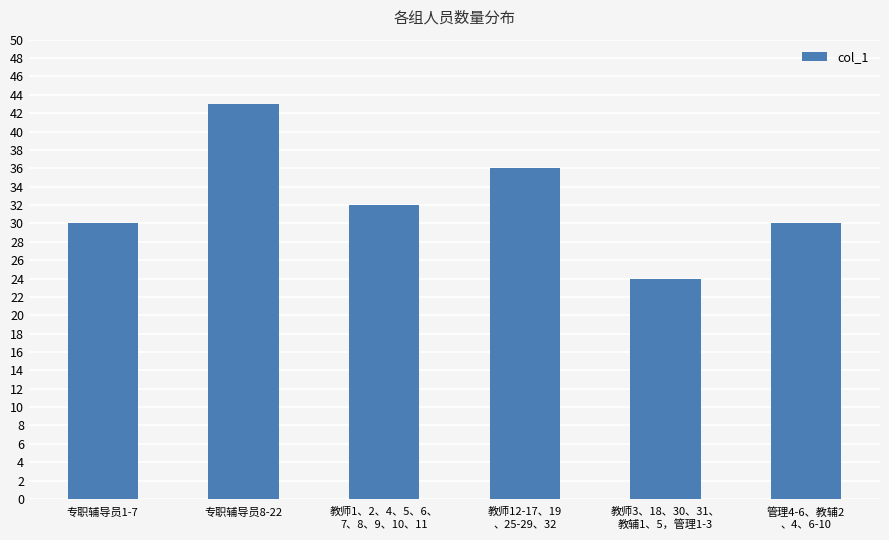

At which label is the value closest to 33?

教师1、2、4、5、6、
7、8、9、10、11